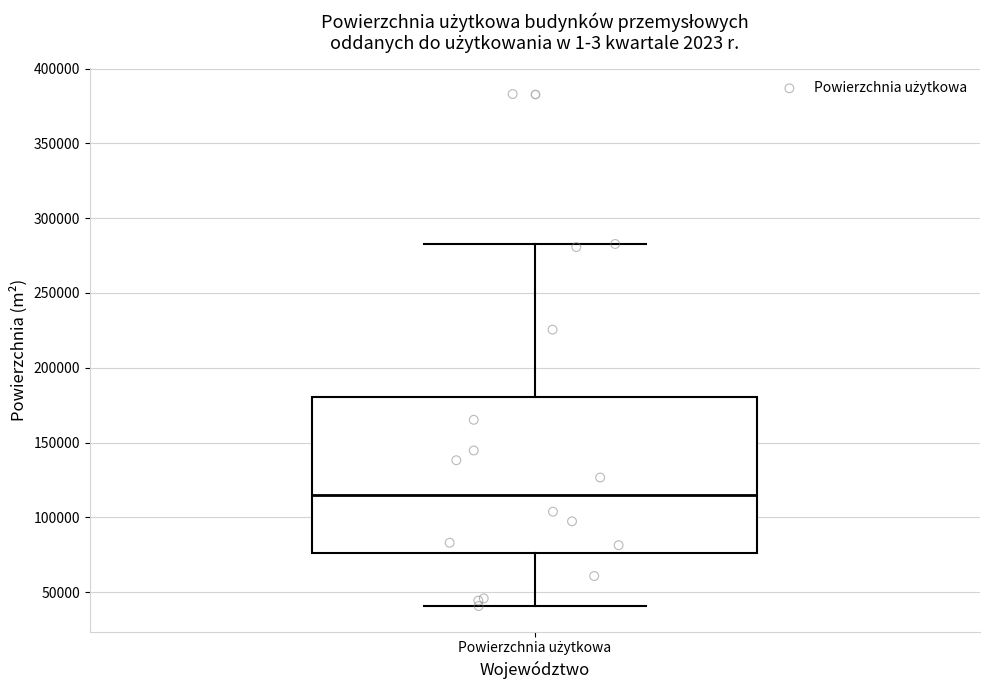

Read this box plot against the y-axis: the position of the median line, the range covered by the box, and the ends of both whiskers. The values are not printed on the chart, so give them approximately, as read against the axis.

median 115000, box 75000 to 180000, whiskers 40000 to 285000